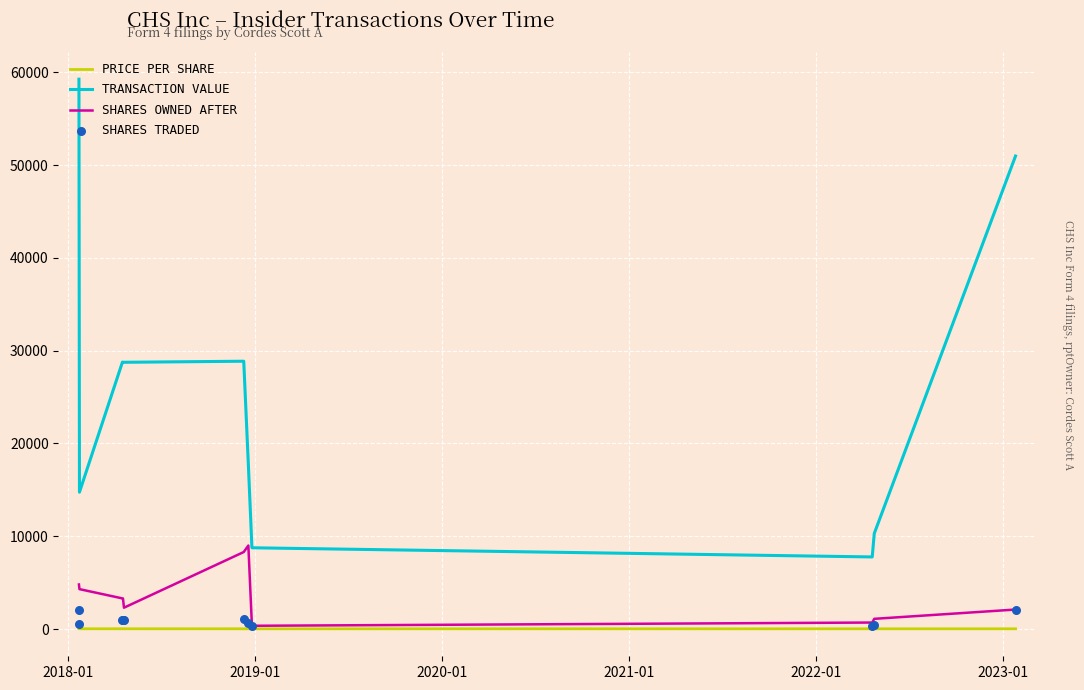

What are all the series names shown in the legend?

PRICE PER SHARE, TRANSACTION VALUE, SHARES OWNED AFTER, SHARES TRADED